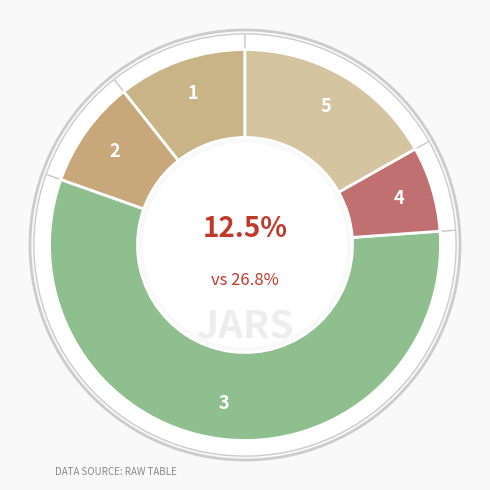

Does ES_BIFAP_PC represent more than half of the total?

No